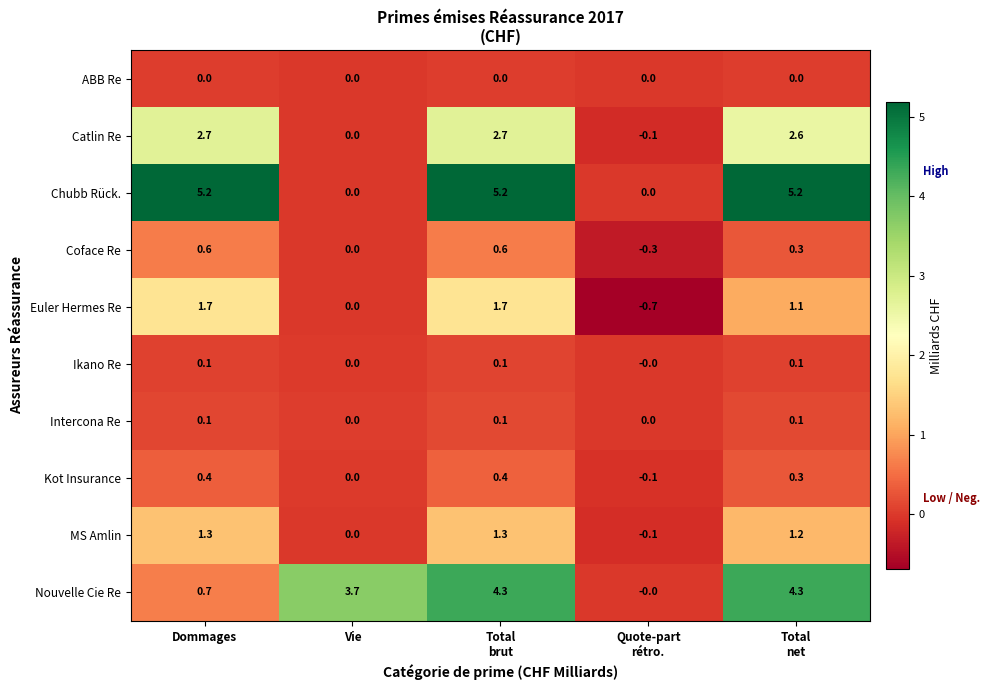

What is the spread (max minus min) of values at Vie?

3.7